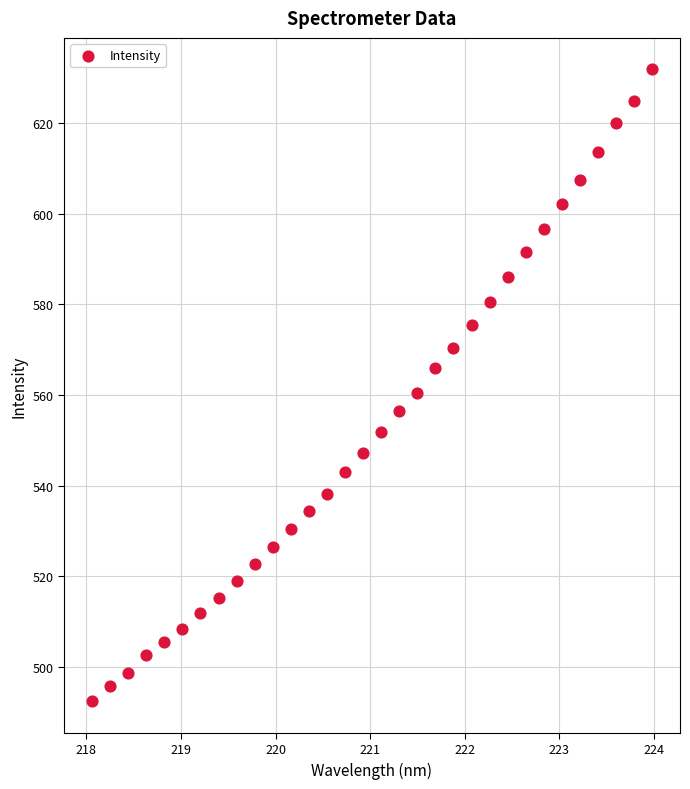

What is the range of X values (max minus min)?

5.9